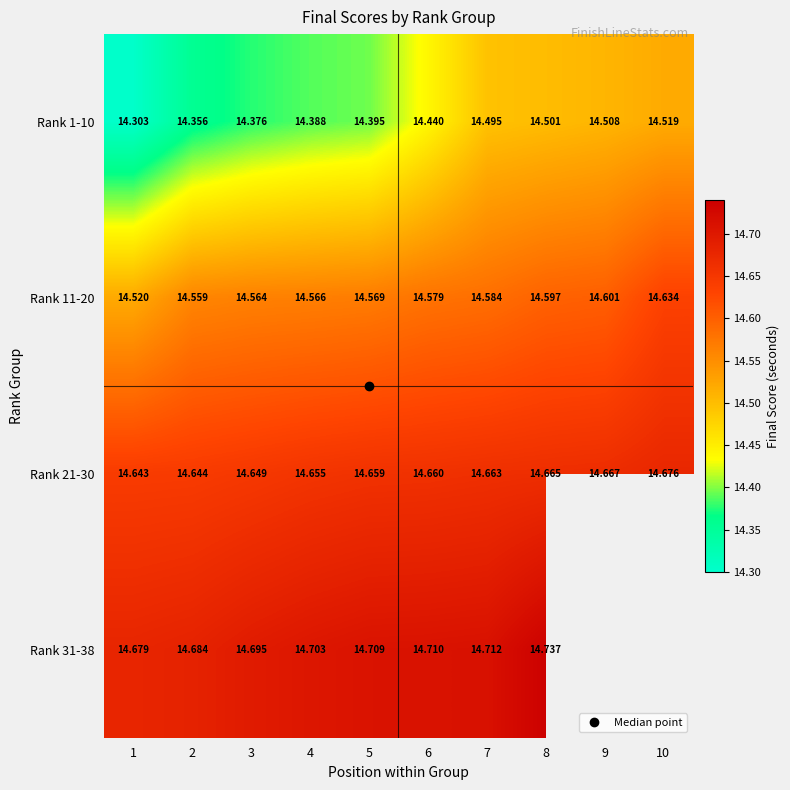

The value of Rank 1-10 at 5 is 14.4. True or false?

True